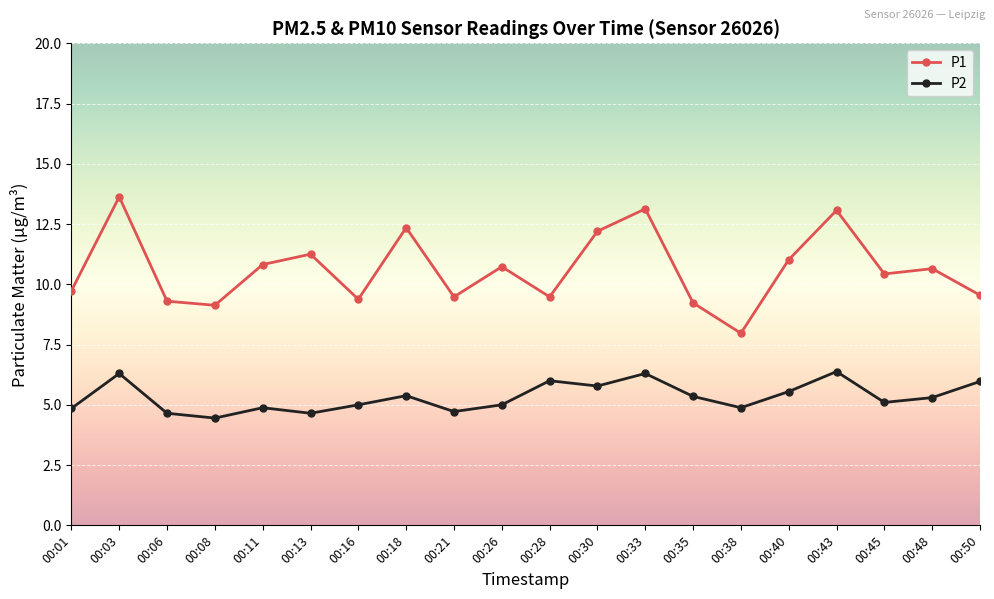

True or false: P2 and P1 cross at least once.

False